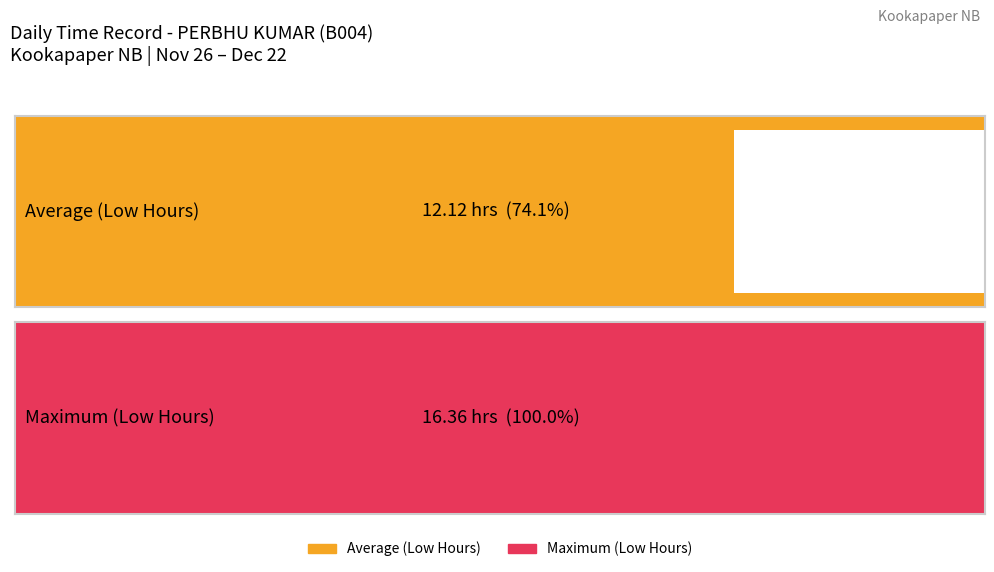

Are the bars grouped side by side (vs. stacked)?

Yes